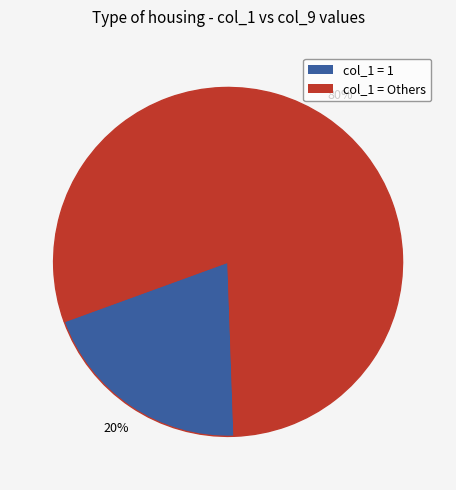

To the nearest percent, what is the average slice percentage?

50%